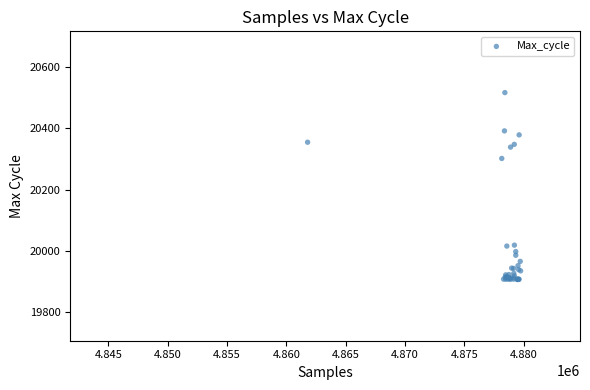

What Y value in the scatter plot is closest to 20212?

20302